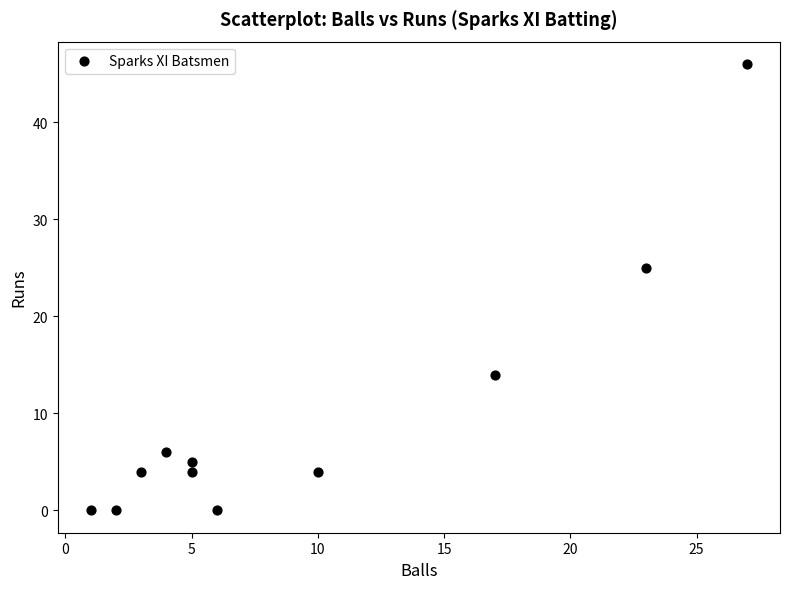

What is the range of Y values (max minus min)?

46